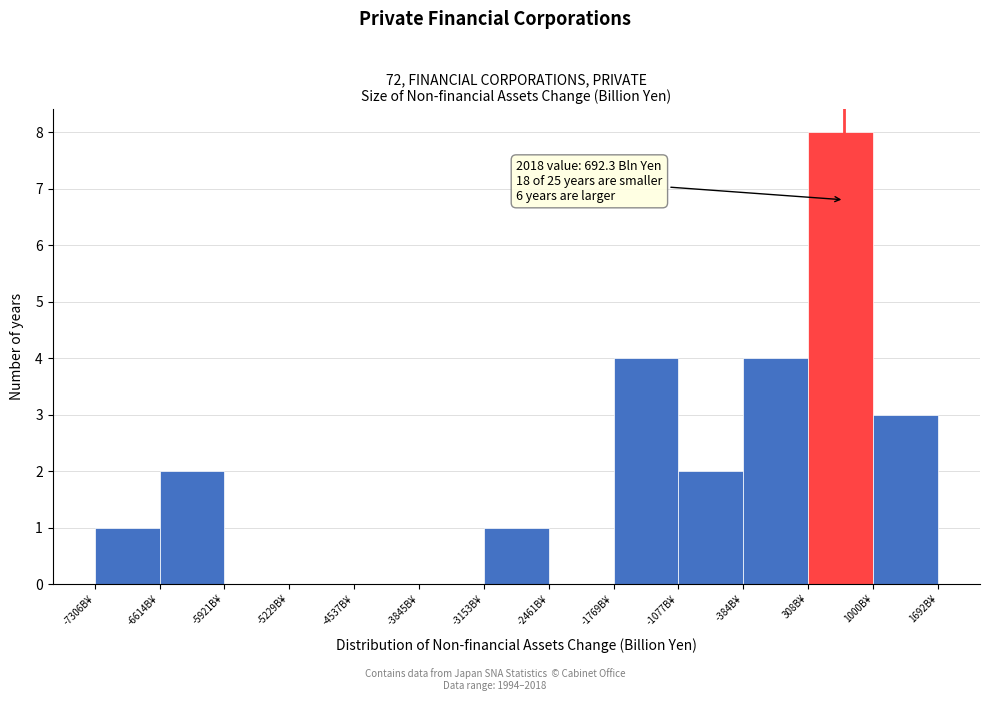

Over which range of the x-axis is the bar tallest?

300 to 1000